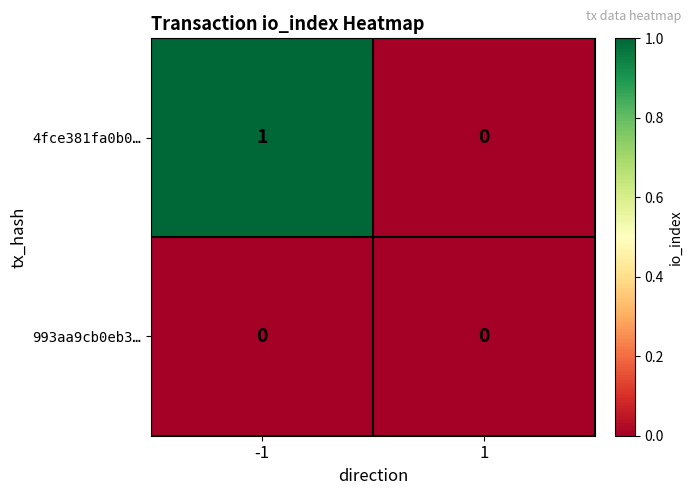

List the series in order of their peak value, highest first.

4fce381fa0b0…, 993aa9cb0eb3…